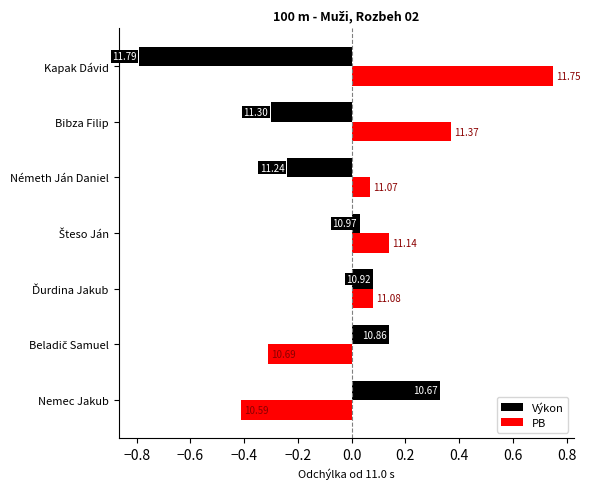

What is the maximum value for Výkon?

0.3